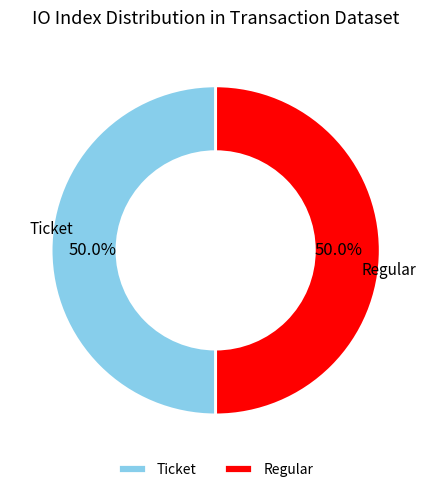

Count the number of slices in the pie.

2